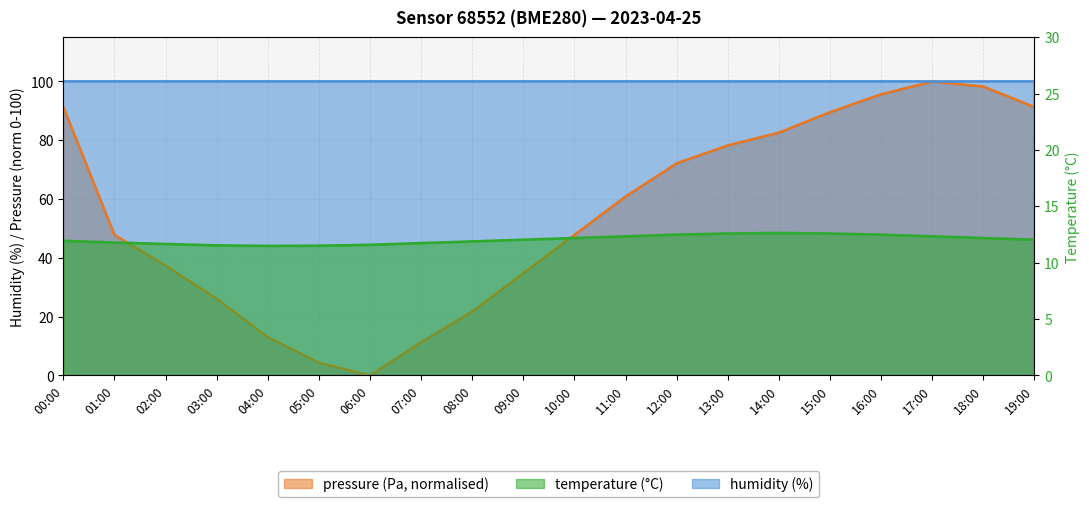

Rank the categories by temperature value from highest to lowest.

14:00, 13:00, 15:00, 12:00, 16:00, 11:00, 17:00, 10:00, 18:00, 09:00, 19:00, 00:00, 08:00, 01:00, 07:00, 02:00, 06:00, 03:00, 05:00, 04:00